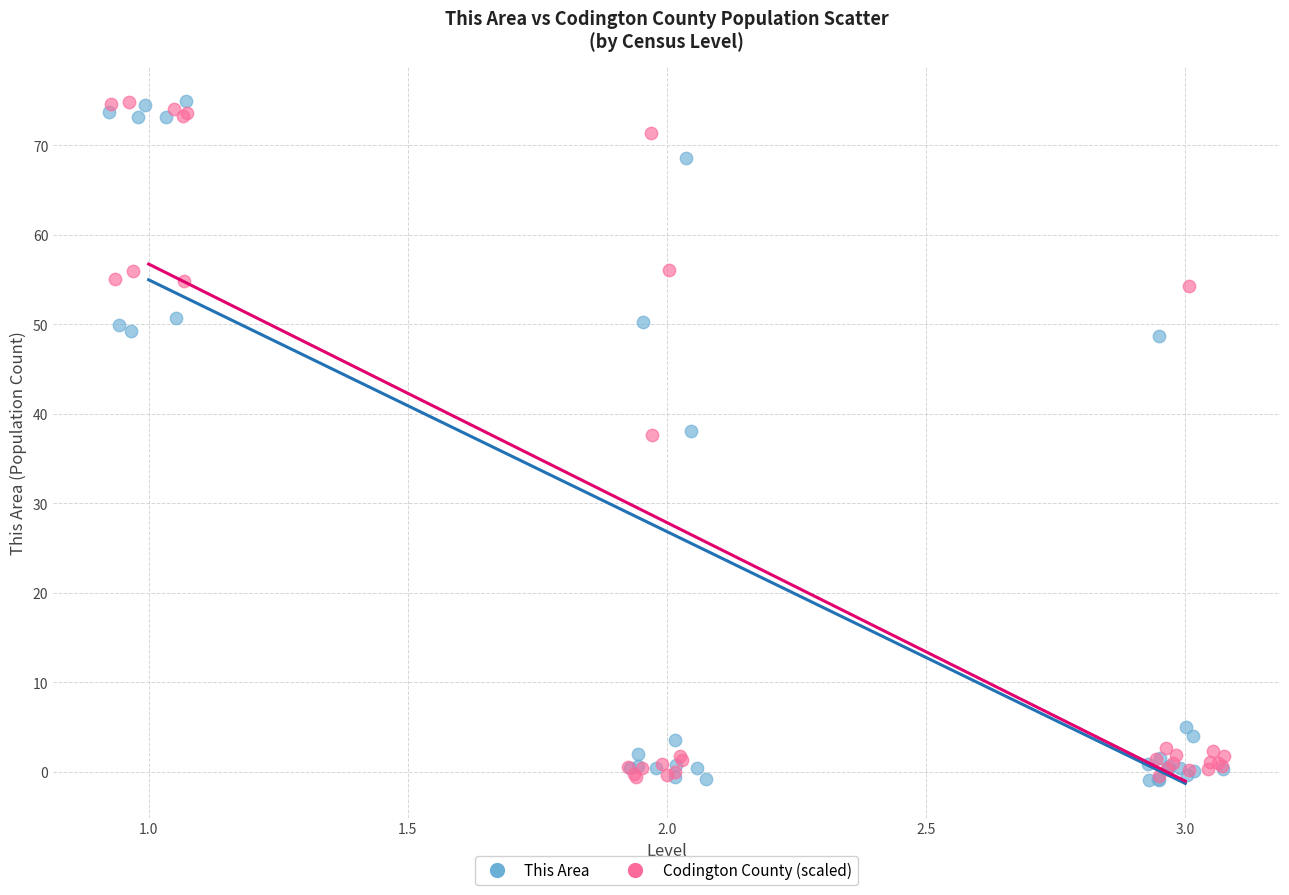

What are all the series names shown in the legend?

This Area, Codington County (scaled)